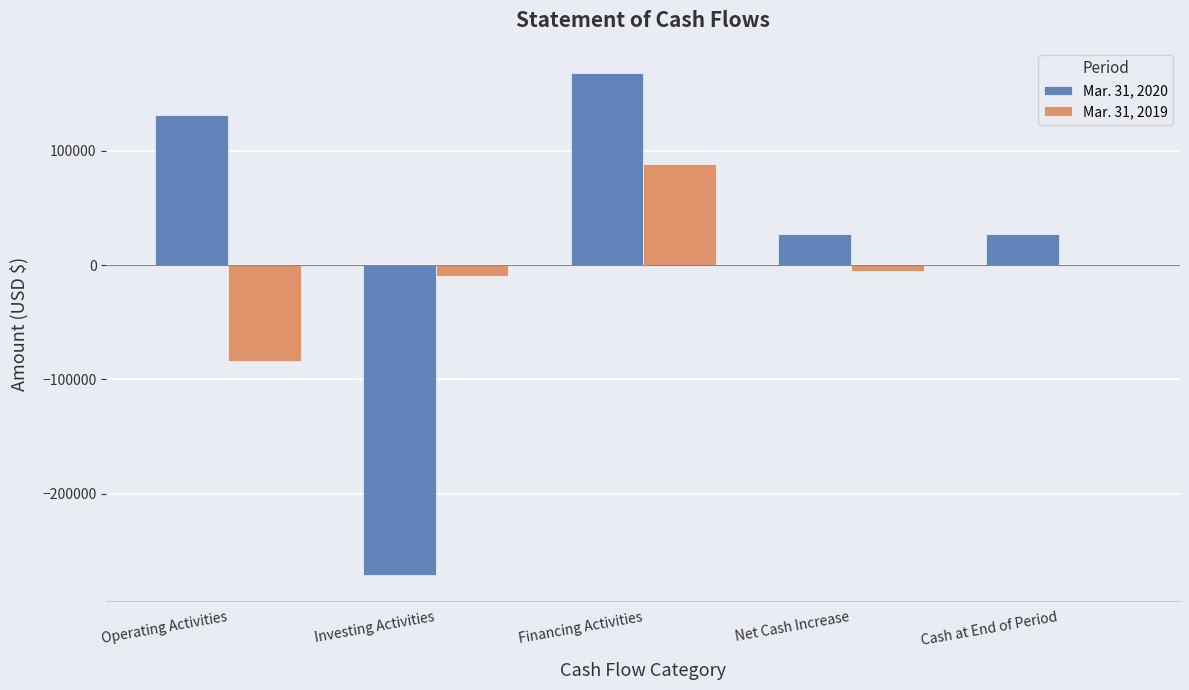

What are all the series names shown in the legend?

Mar. 31, 2020, Mar. 31, 2019